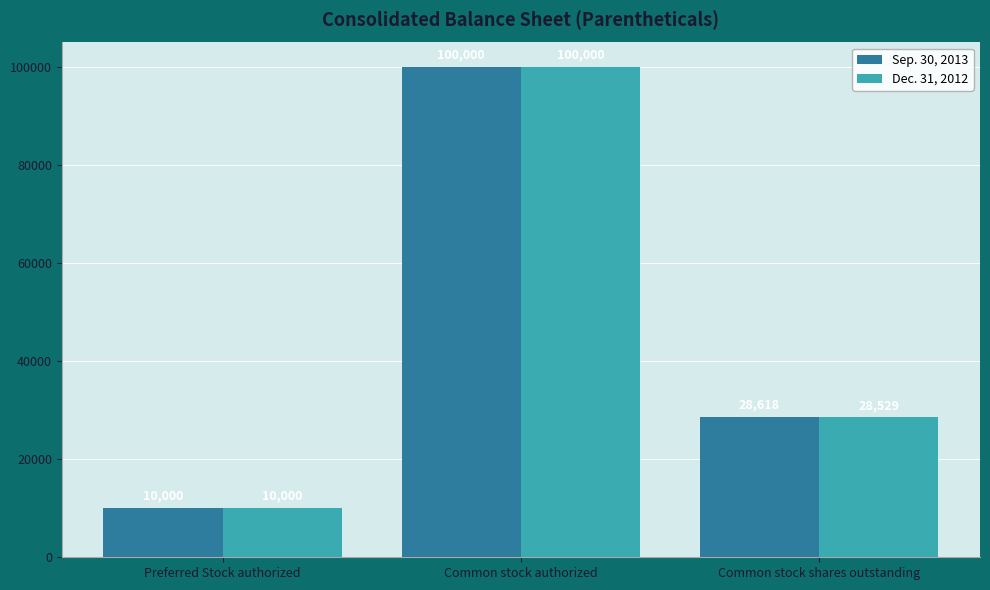

List the series in order of their overall mean, highest first.

Sep. 30, 2013, Dec. 31, 2012